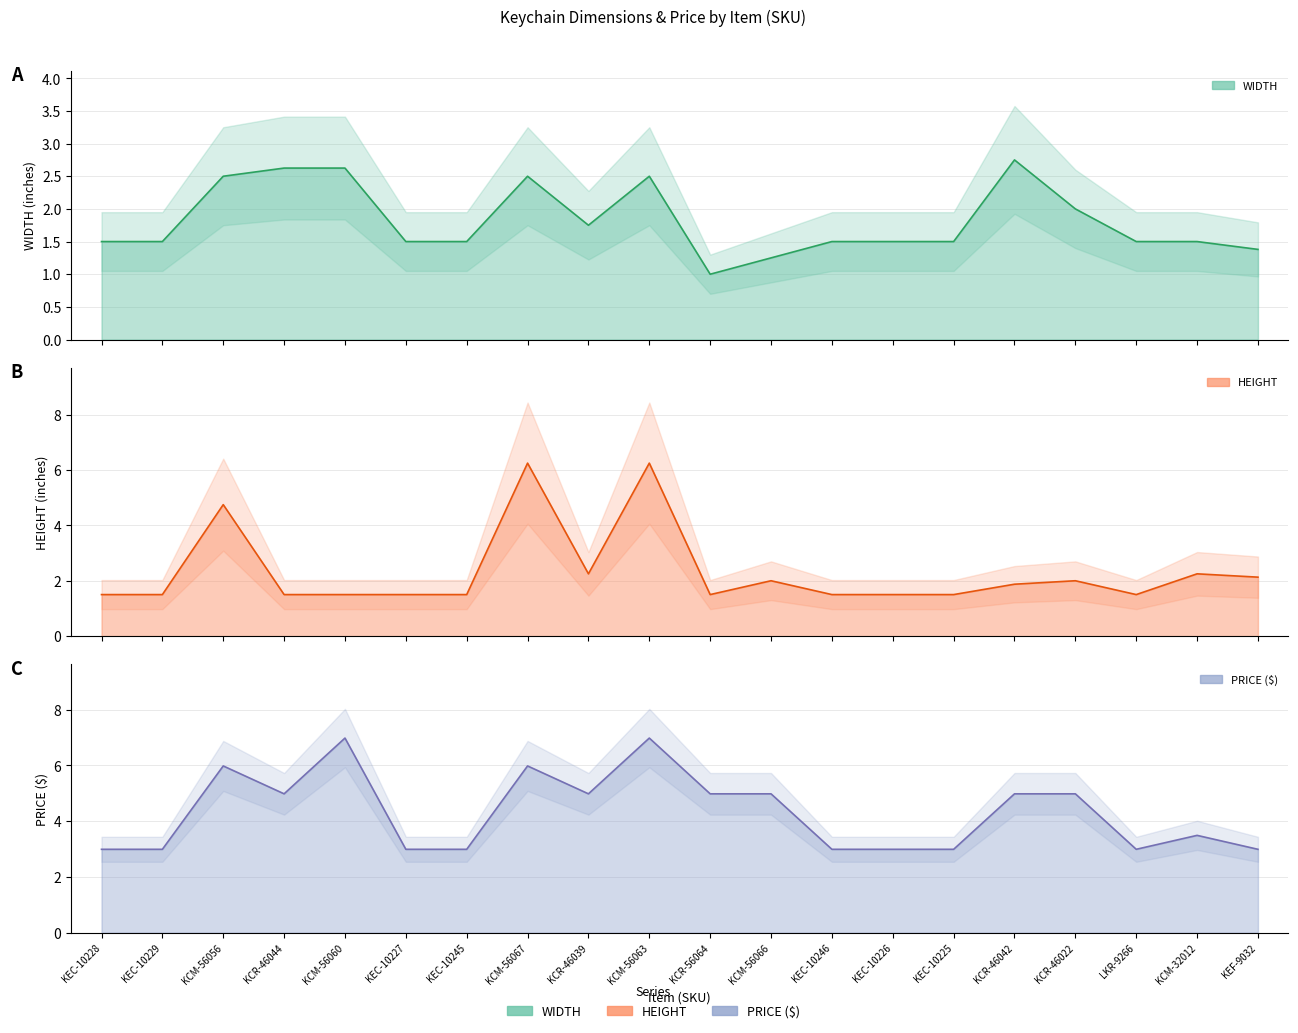

Is the value of HEIGHT at KCR-56064 greater than the value of WIDTH at KCM-56066?

Yes